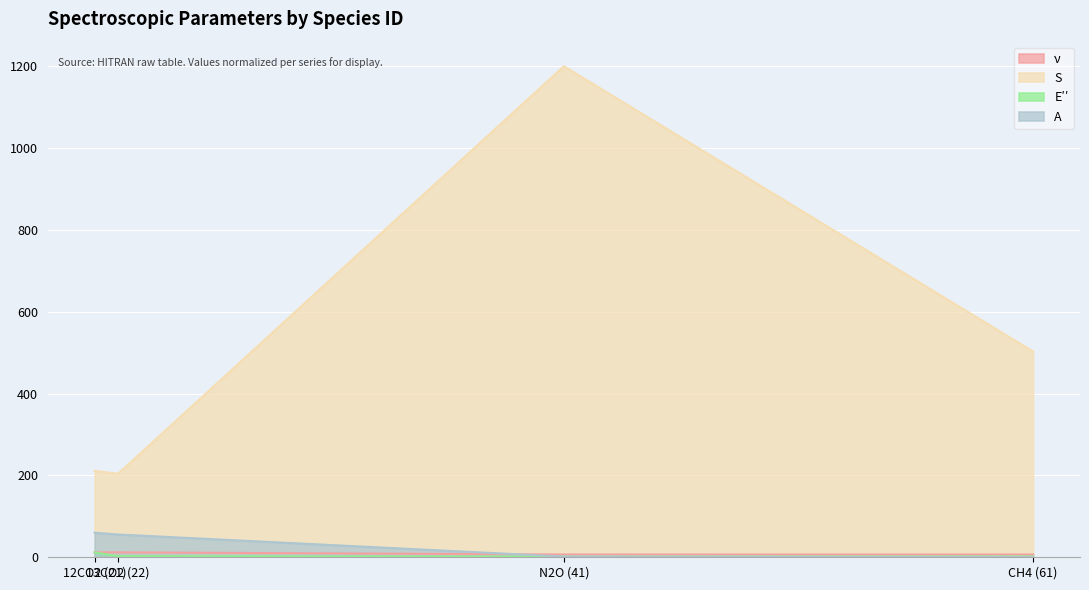

What is the total value across all series at 13CO2 (22)?

274.4